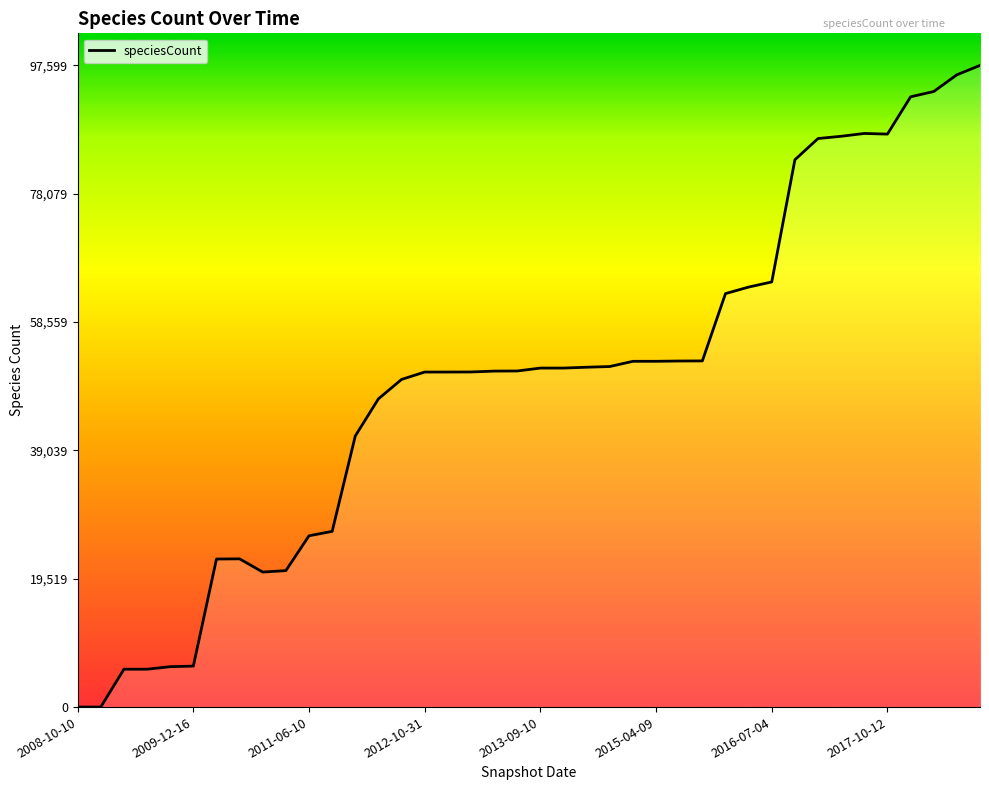

Is it true that the value at 27 is 77701?

False